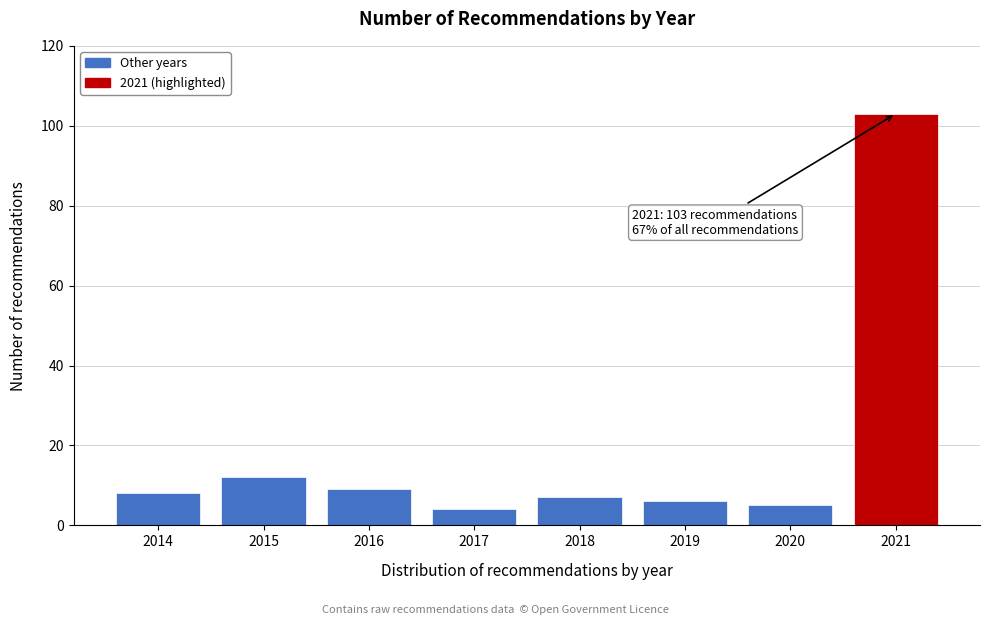

Reading left to right, transcribe all the data shown in this chart.

8	12	9	4	7	6	5	103